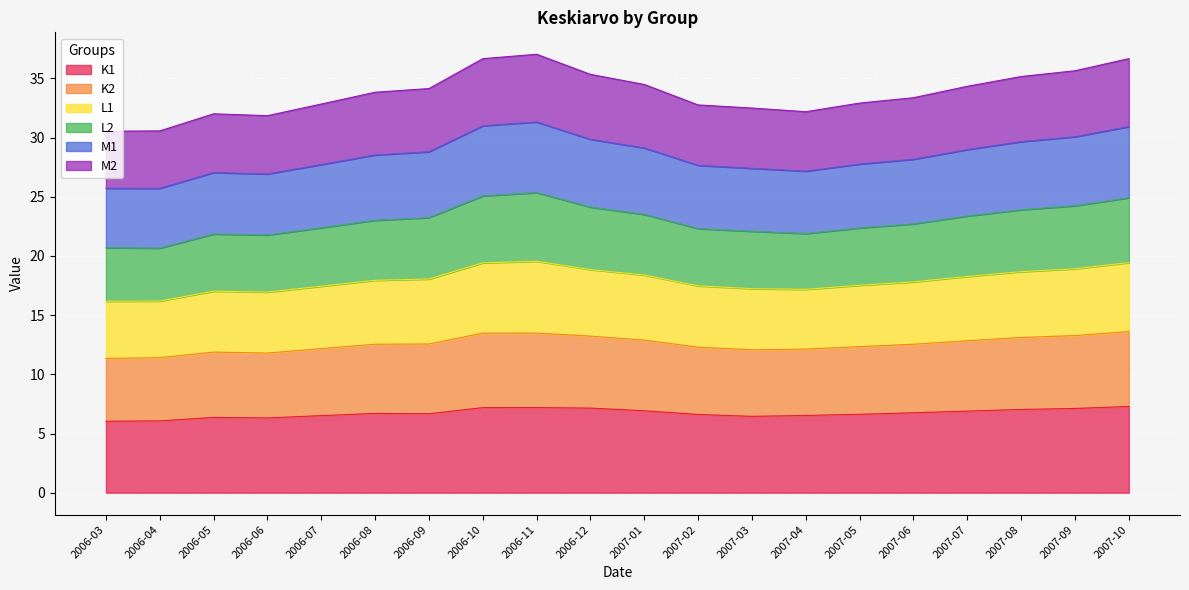

Is it true that K1 equals 6.3 at 2006-06?

True